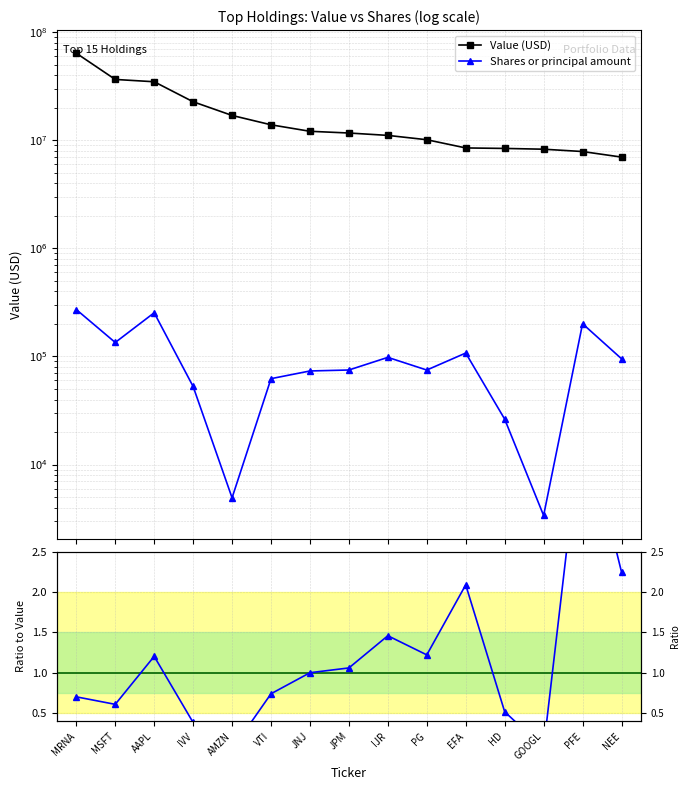

Which series changed the most between MSFT and AAPL?

Value (USD)